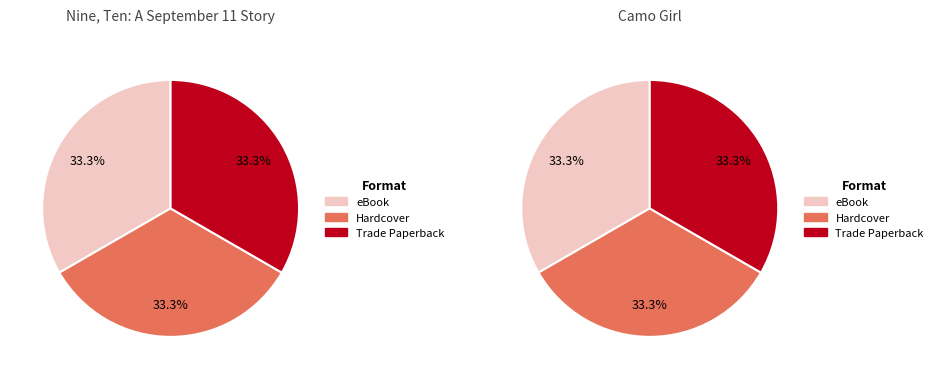

Which series has the widest spread of values?

Nine, Ten: A September 11 Story